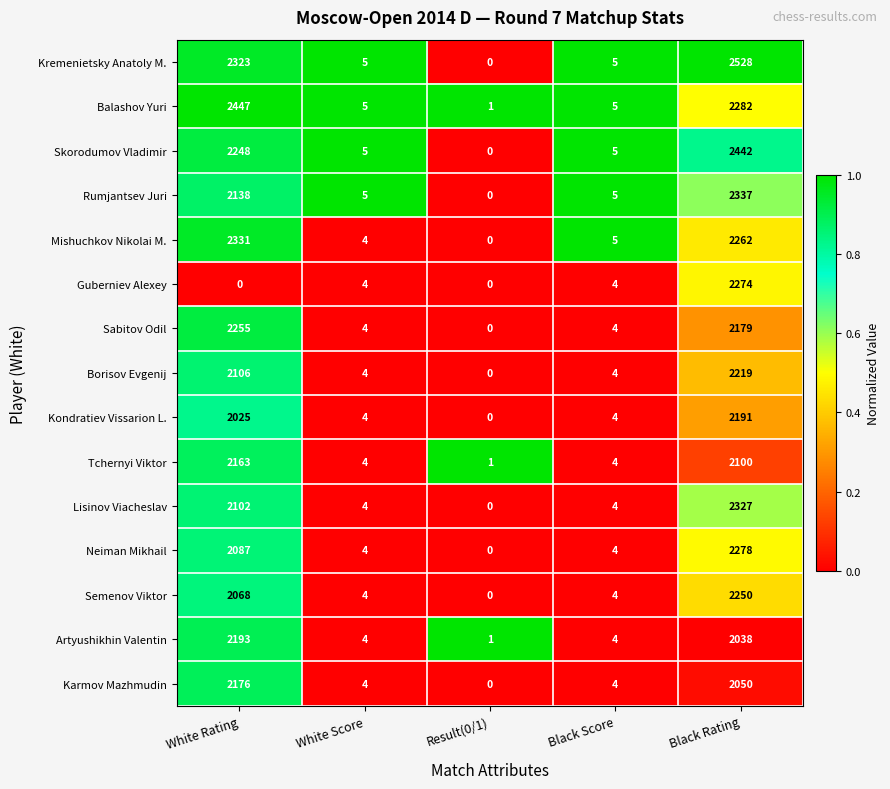

List the series in order of their peak value, highest first.

Kremenietsky Anatoly M., Balashov Yuri, Skorodumov Vladimir, Rumjantsev Juri, Mishuchkov Nikolai M., Lisinov Viacheslav, Neiman Mikhail, Guberniev Alexey, Sabitov Odil, Semenov Viktor, Borisov Evgenij, Artyushikhin Valentin, Kondratiev Vissarion L., Karmov Mazhmudin, Tchernyi Viktor